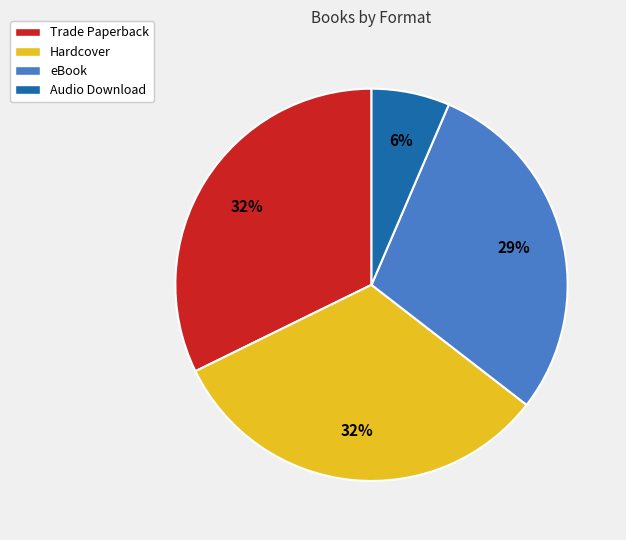

How many segments does this pie chart have?

4